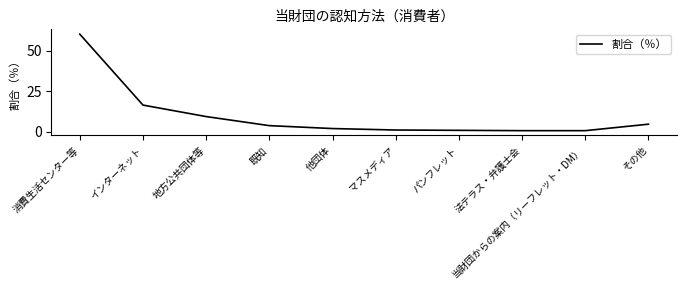

What is the sum of the values at 当財団からの案内（リーフレット・DM） and マスメディア?

1.8